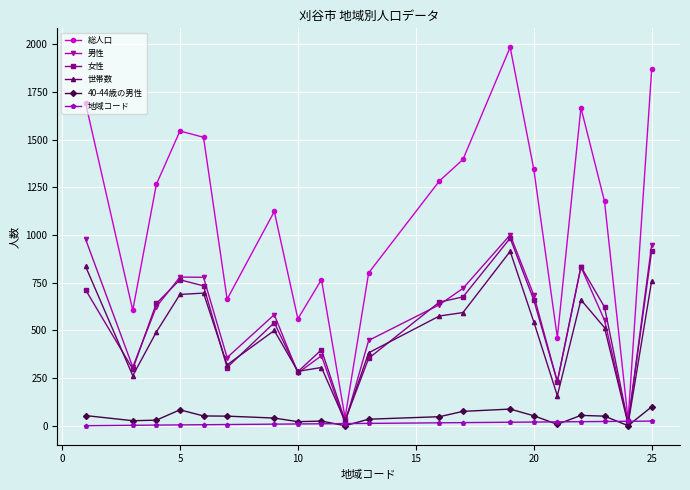

Which series has the widest spread of values?

総人口